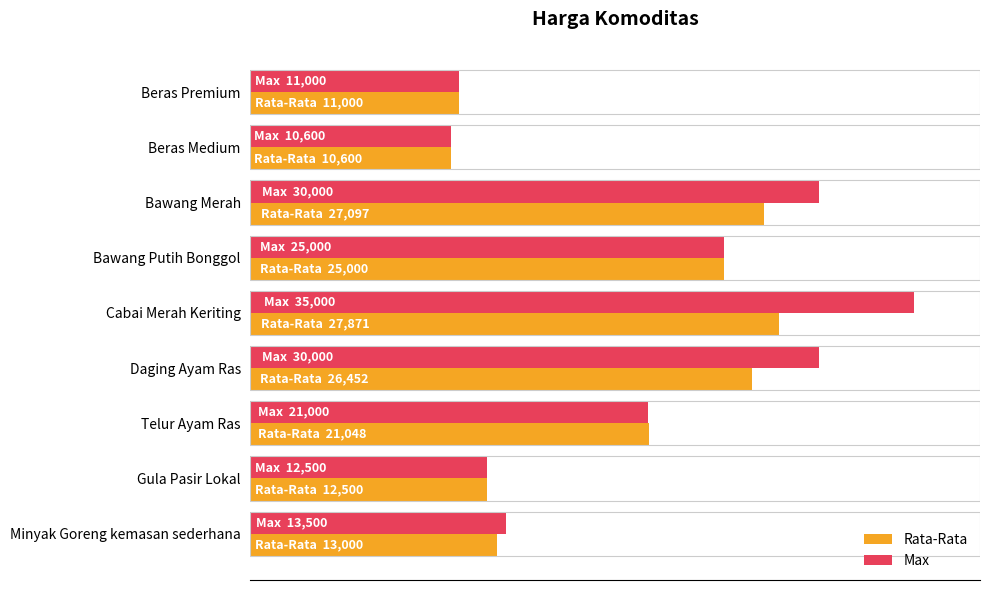

What is the greatest value displayed?

35000